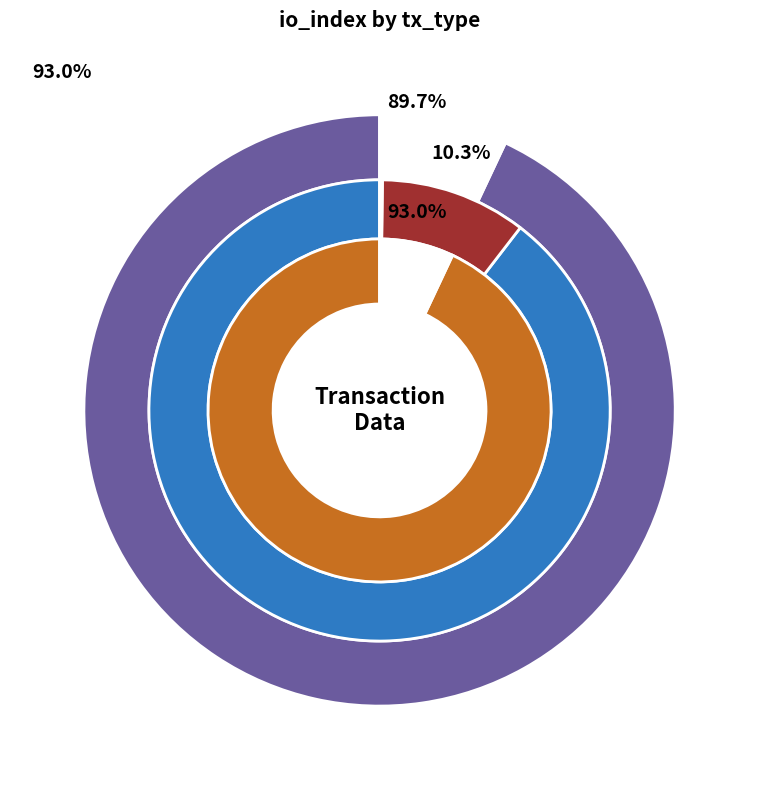

Is Regular (io_index=26) the majority of the pie?

Yes